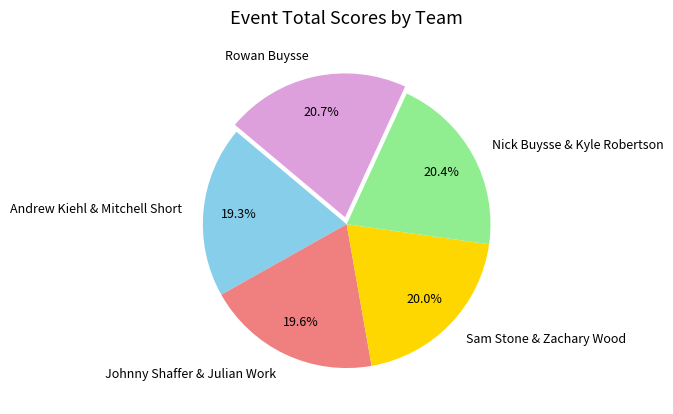

Does Johnny Shaffer & Julian Work account for over 50% of the chart?

No